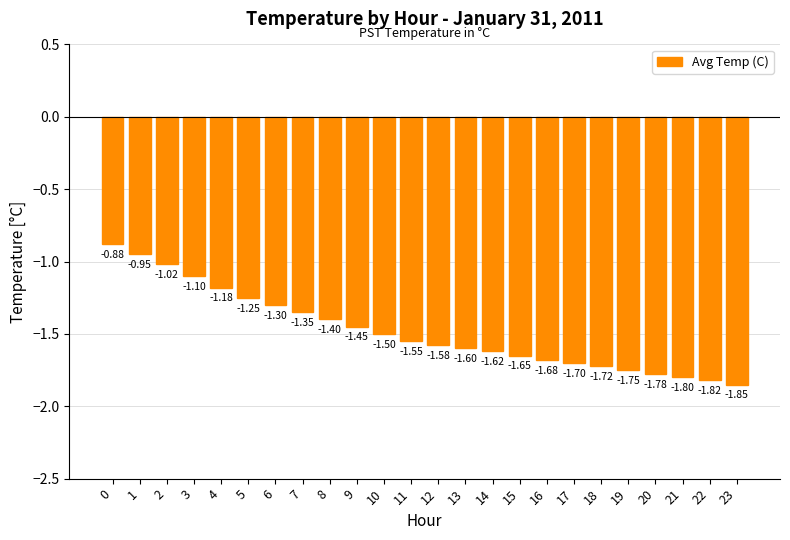

What is the sum of all values?

-35.5